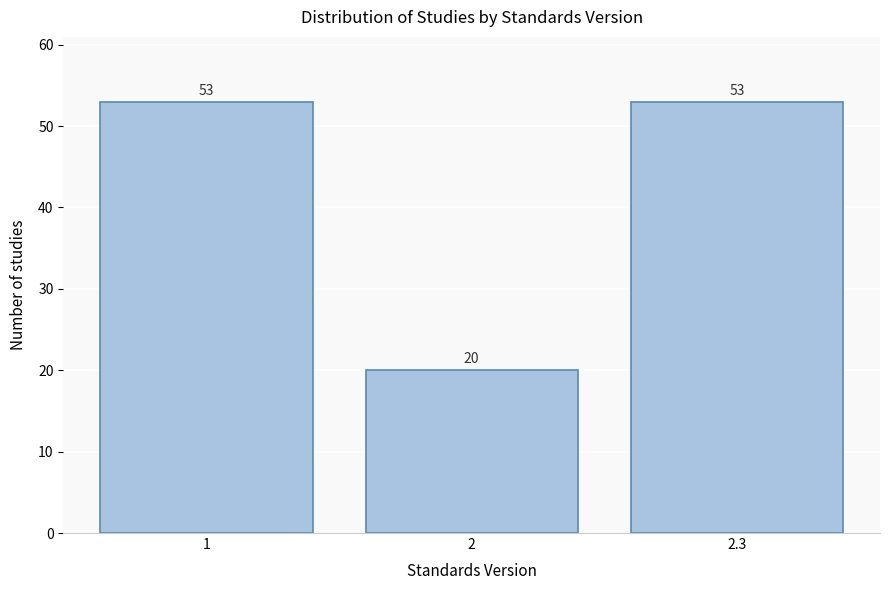

Reading left to right, transcribe all the data shown in this chart.

1=53	2=20	2.3=53